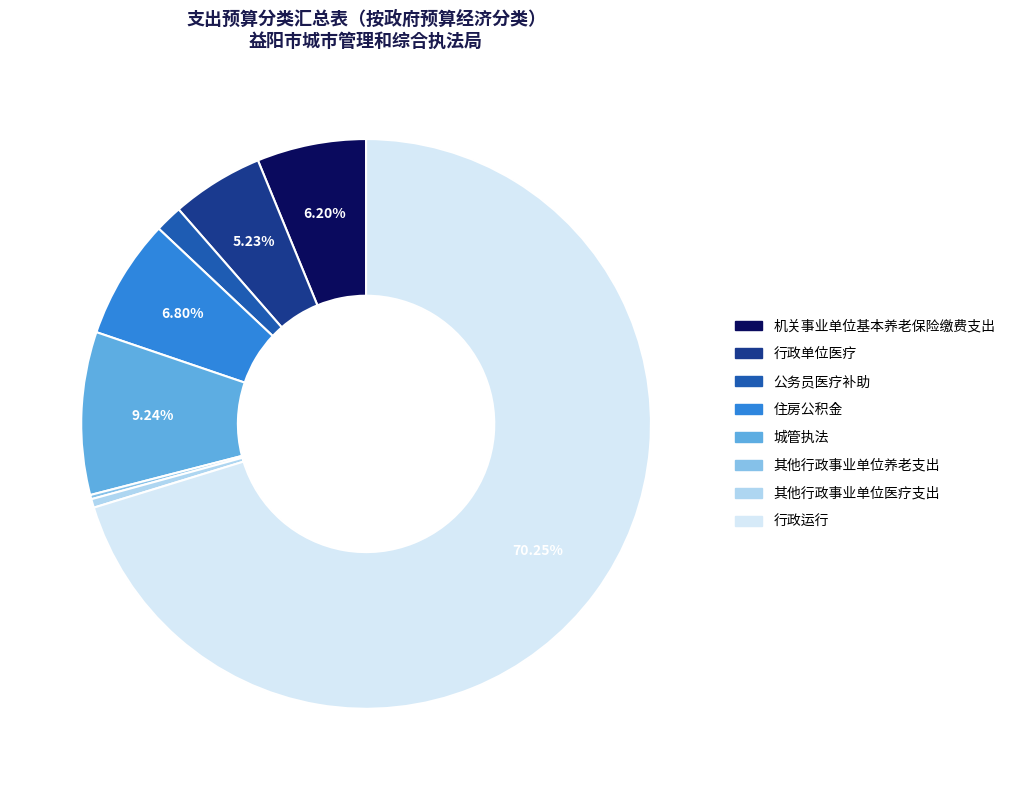

What is the largest slice in the pie chart?

行政运行